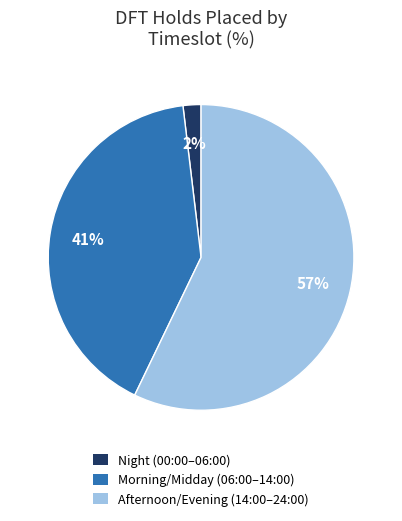

Which category has the biggest portion of the pie?

Afternoon/Evening (14:00–24:00)